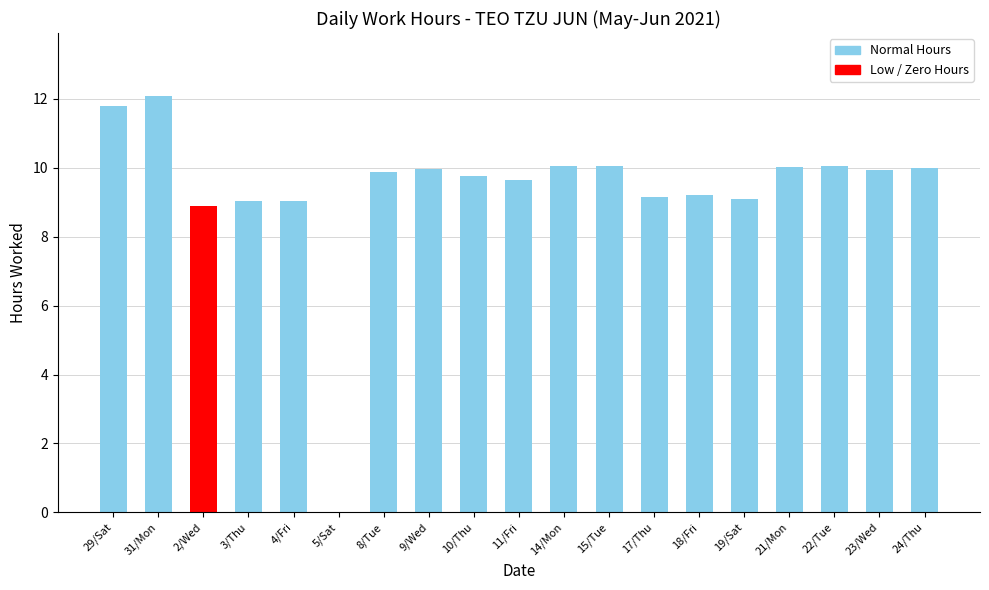

What is the sum of all values?

177.7